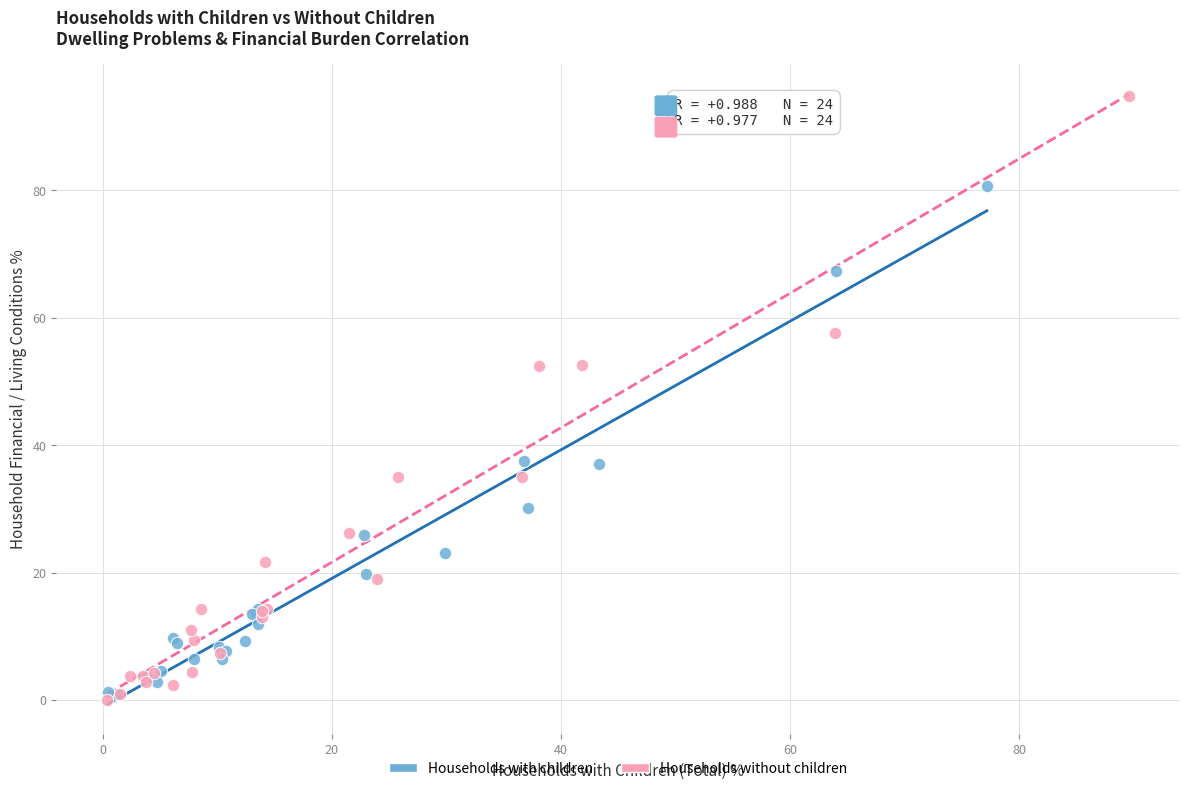

Which series contains the highest Y value?

Households without children